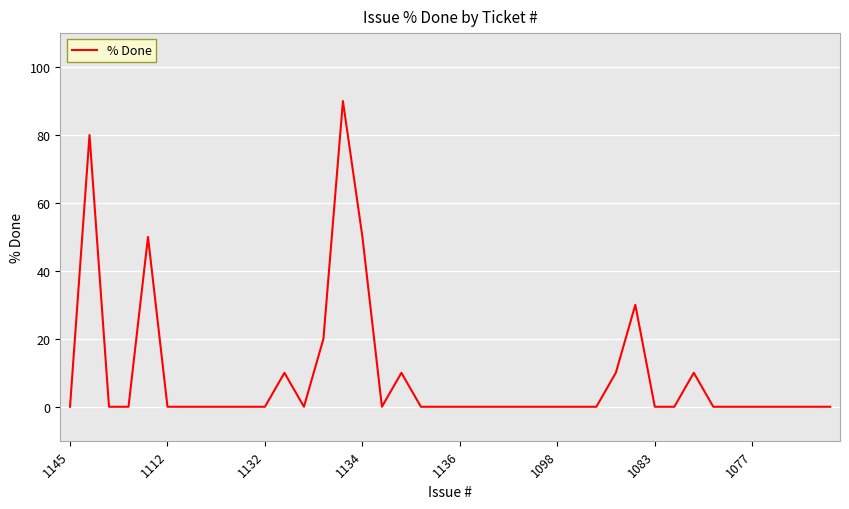

What is the difference between the maximum and minimum values?

90